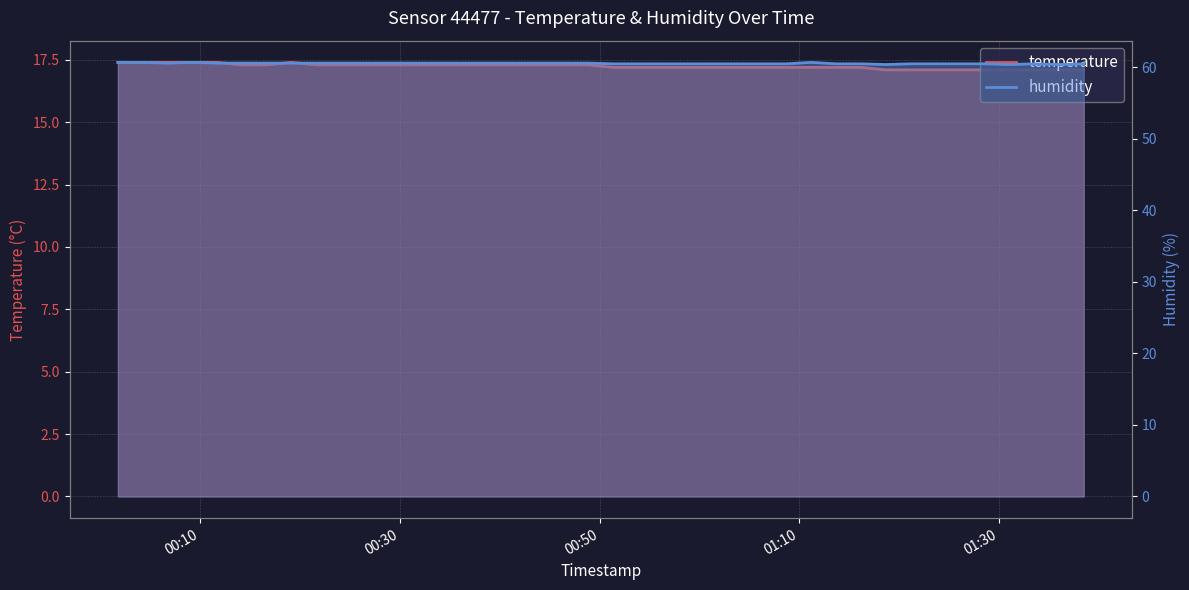

Reading right to left, what are all the values shown in this chart?

temperature: 2024-01-30T01:38:29=17.1	2024-01-30T01:36:01=17.1	2024-01-30T01:33:32=17.1	2024-01-30T01:31:02=17.1	2024-01-30T01:28:33=17.1	2024-01-30T01:26:04=17.1	2024-01-30T01:23:36=17.1	2024-01-30T01:21:07=17.1	2024-01-30T01:18:39=17.1	2024-01-30T01:16:10=17.2	2024-01-30T01:13:42=17.2	2024-01-30T01:11:12=17.2	2024-01-30T01:08:44=17.2	2024-01-30T01:06:15=17.2	2024-01-30T01:03:46=17.2	2024-01-30T01:01:16=17.2	2024-01-30T00:58:47=17.2	2024-01-30T00:56:19=17.2	2024-01-30T00:53:48=17.2	2024-01-30T00:51:20=17.2	2024-01-30T00:48:52=17.3	2024-01-30T00:46:23=17.3	2024-01-30T00:43:55=17.3	2024-01-30T00:41:26=17.3	2024-01-30T00:38:58=17.3	2024-01-30T00:36:28=17.3	2024-01-30T00:33:59=17.3	2024-01-30T00:31:31=17.3	2024-01-30T00:29:02=17.3	2024-01-30T00:26:34=17.3	2024-01-30T00:24:05=17.3	2024-01-30T00:21:37=17.3	2024-01-30T00:19:07=17.4	2024-01-30T00:16:38=17.3	2024-01-30T00:14:10=17.3	2024-01-30T00:11:42=17.4	2024-01-30T00:09:13=17.4	2024-01-30T00:06:45=17.4	2024-01-30T00:04:16=17.4	2024-01-30T00:01:46=17.4
humidity: 2024-01-30T01:38:29=60.5	2024-01-30T01:36:01=60.4	2024-01-30T01:33:32=60.5	2024-01-30T01:31:02=60.4	2024-01-30T01:28:33=60.5	2024-01-30T01:26:04=60.5	2024-01-30T01:23:36=60.5	2024-01-30T01:21:07=60.5	2024-01-30T01:18:39=60.4	2024-01-30T01:16:10=60.5	2024-01-30T01:13:42=60.5	2024-01-30T01:11:12=60.7	2024-01-30T01:08:44=60.5	2024-01-30T01:06:15=60.5	2024-01-30T01:03:46=60.5	2024-01-30T01:01:16=60.5	2024-01-30T00:58:47=60.5	2024-01-30T00:56:19=60.5	2024-01-30T00:53:48=60.5	2024-01-30T00:51:20=60.5	2024-01-30T00:48:52=60.6	2024-01-30T00:46:23=60.6	2024-01-30T00:43:55=60.6	2024-01-30T00:41:26=60.6	2024-01-30T00:38:58=60.6	2024-01-30T00:36:28=60.6	2024-01-30T00:33:59=60.6	2024-01-30T00:31:31=60.6	2024-01-30T00:29:02=60.6	2024-01-30T00:26:34=60.6	2024-01-30T00:24:05=60.6	2024-01-30T00:21:37=60.6	2024-01-30T00:19:07=60.6	2024-01-30T00:16:38=60.6	2024-01-30T00:14:10=60.6	2024-01-30T00:11:42=60.6	2024-01-30T00:09:13=60.7	2024-01-30T00:06:45=60.6	2024-01-30T00:04:16=60.7	2024-01-30T00:01:46=60.7